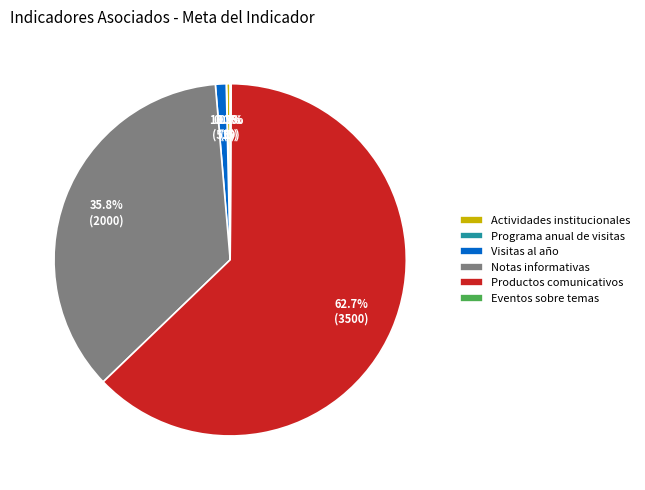

Approximately how many times larger is the value at Notas informativas compared to Actividades institucionales?

105.3